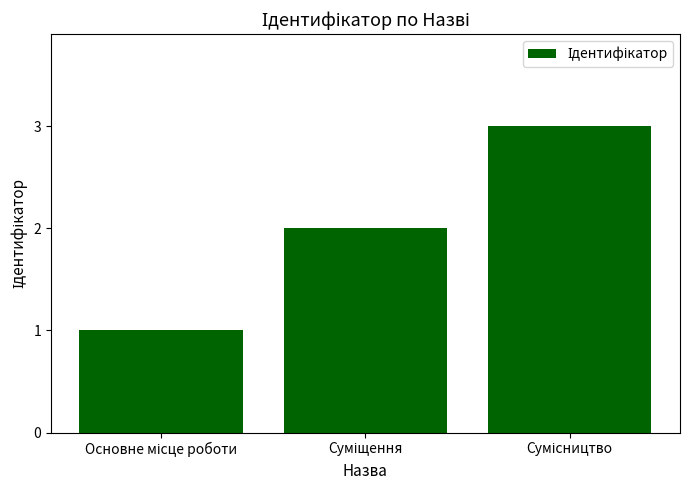

How many data points does each series have?

3